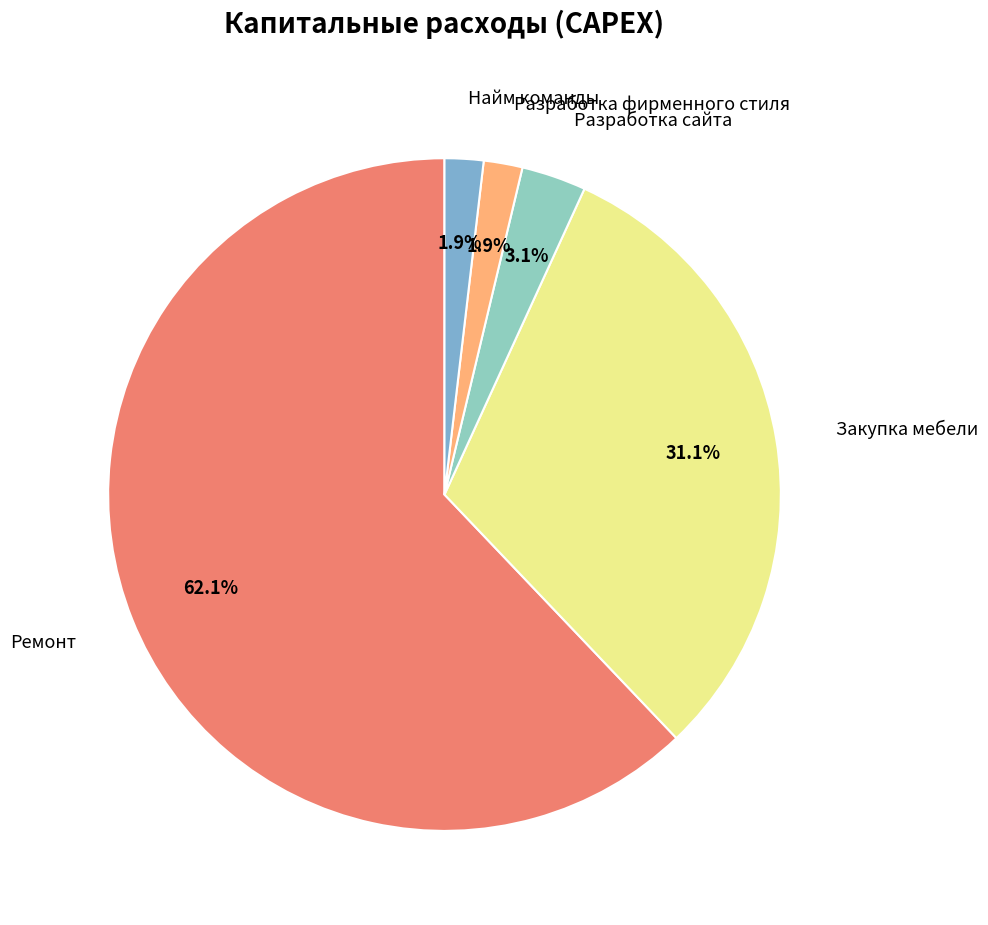

Is there any slice that represents more than half of the pie?

Yes